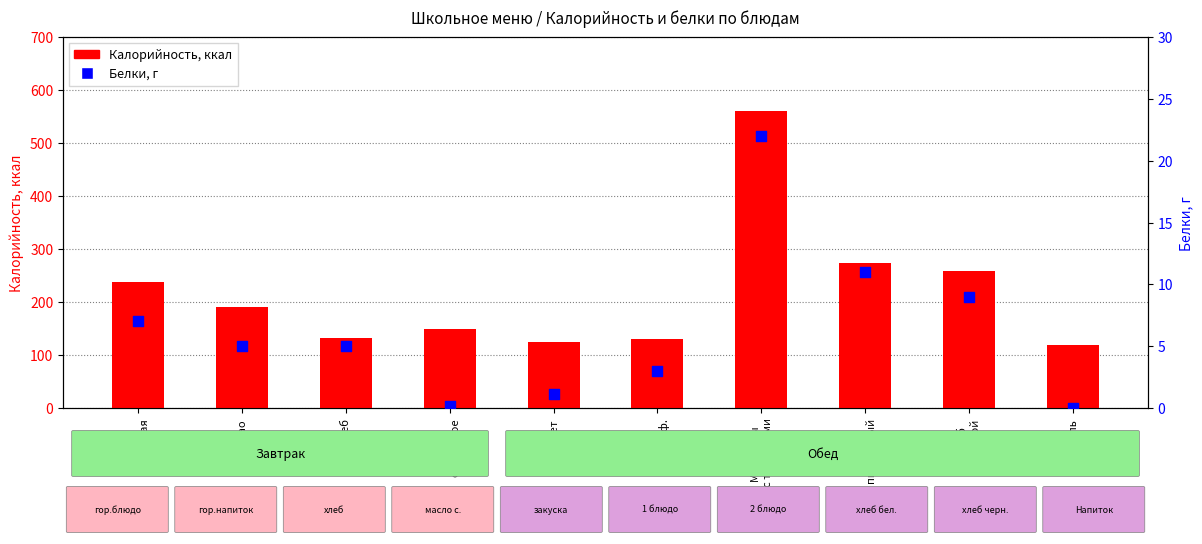

Which series has the largest Y range (max minus min)?

Калорийность